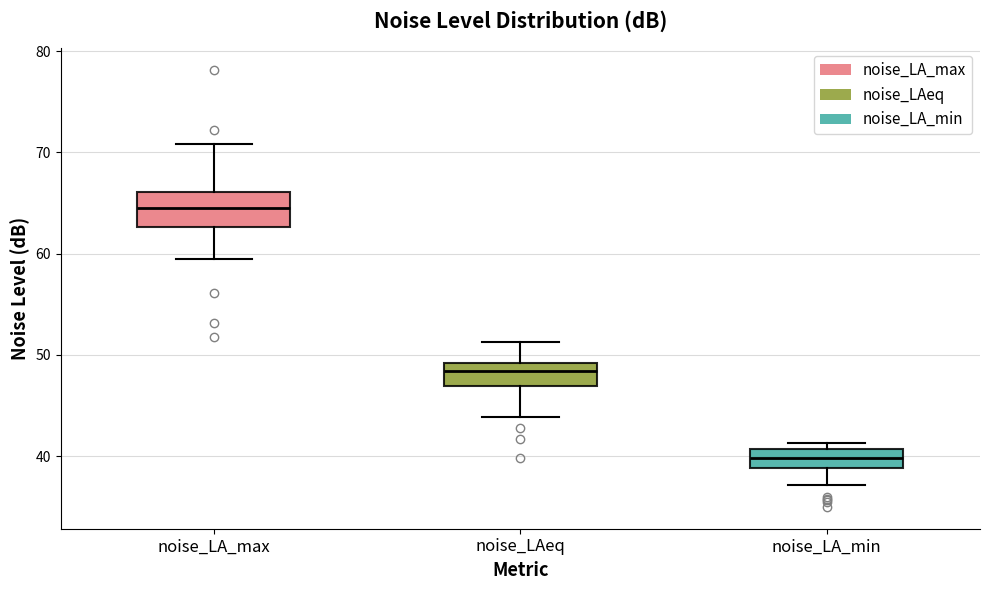

Comparing the boxes themselves (not the whiskers), which one is the tallest?

noise_LA_max